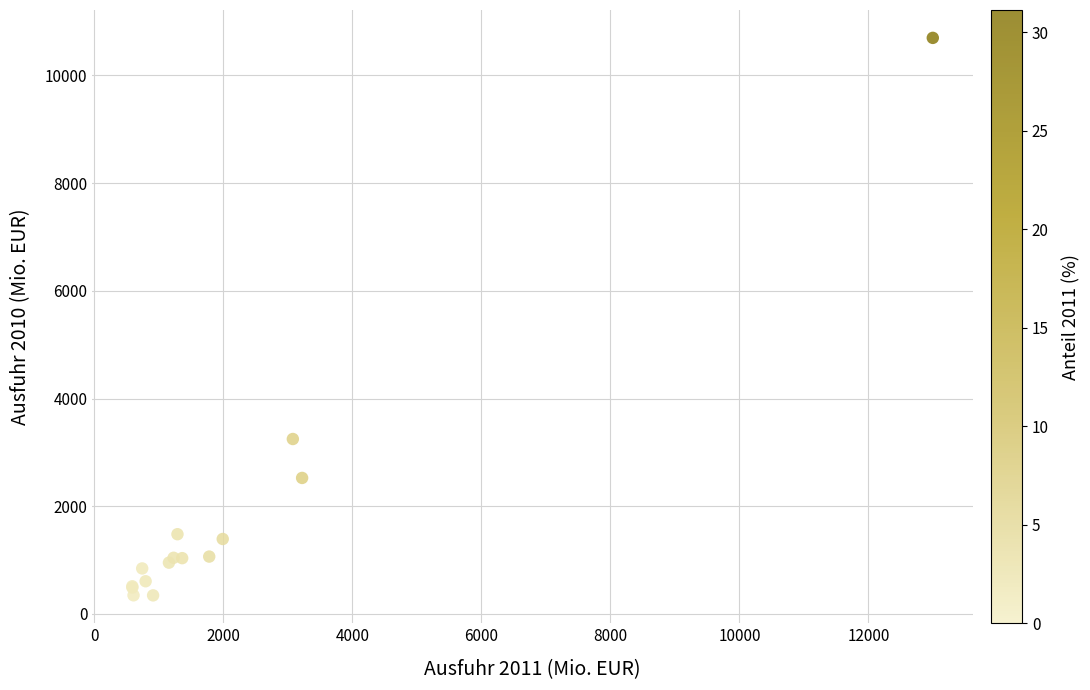

What Y value in the scatter plot is closest to 5520?

3248.7